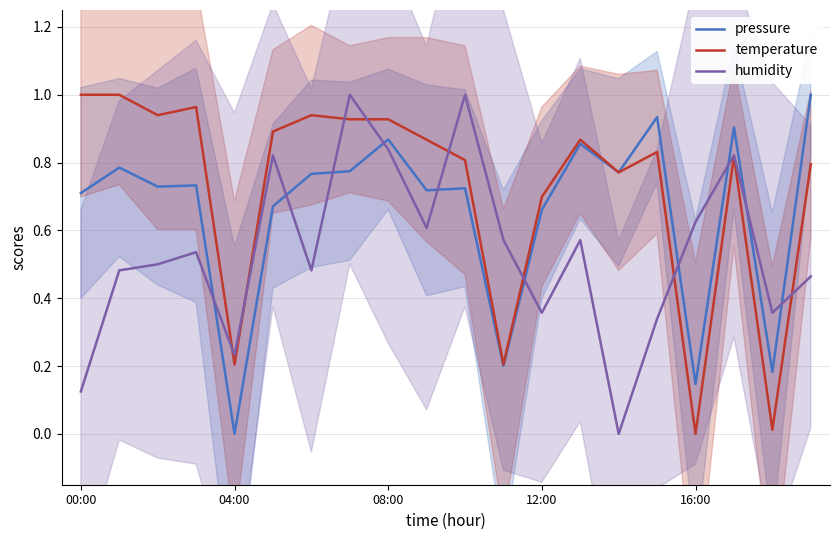

How many times do humidity and pressure cross each other?

10